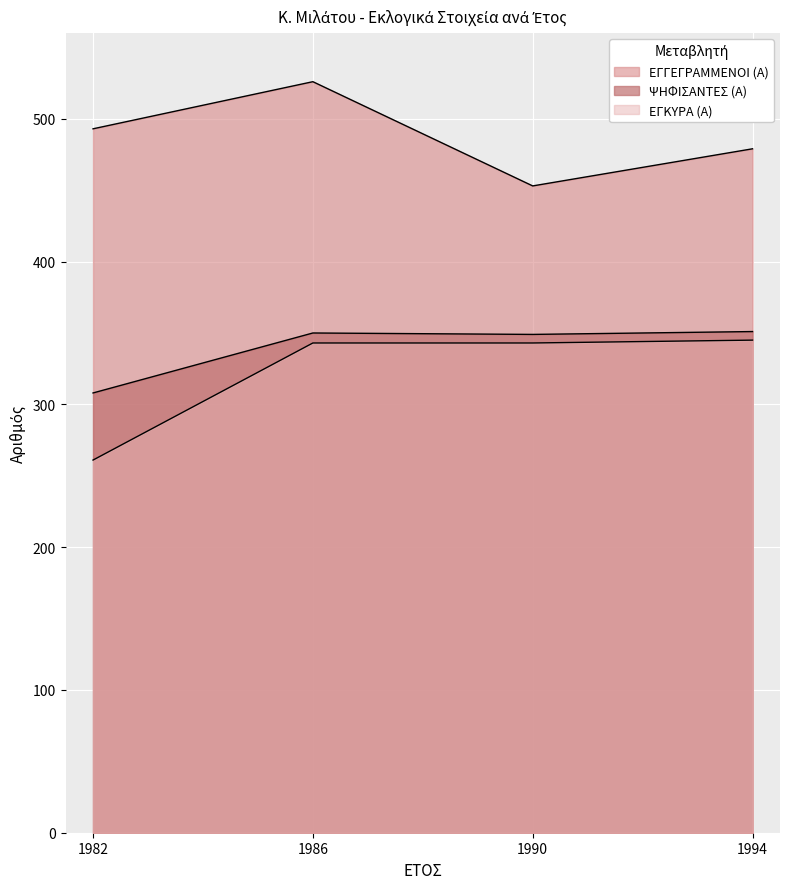

Does the chart display data point markers on the line(s)?

No